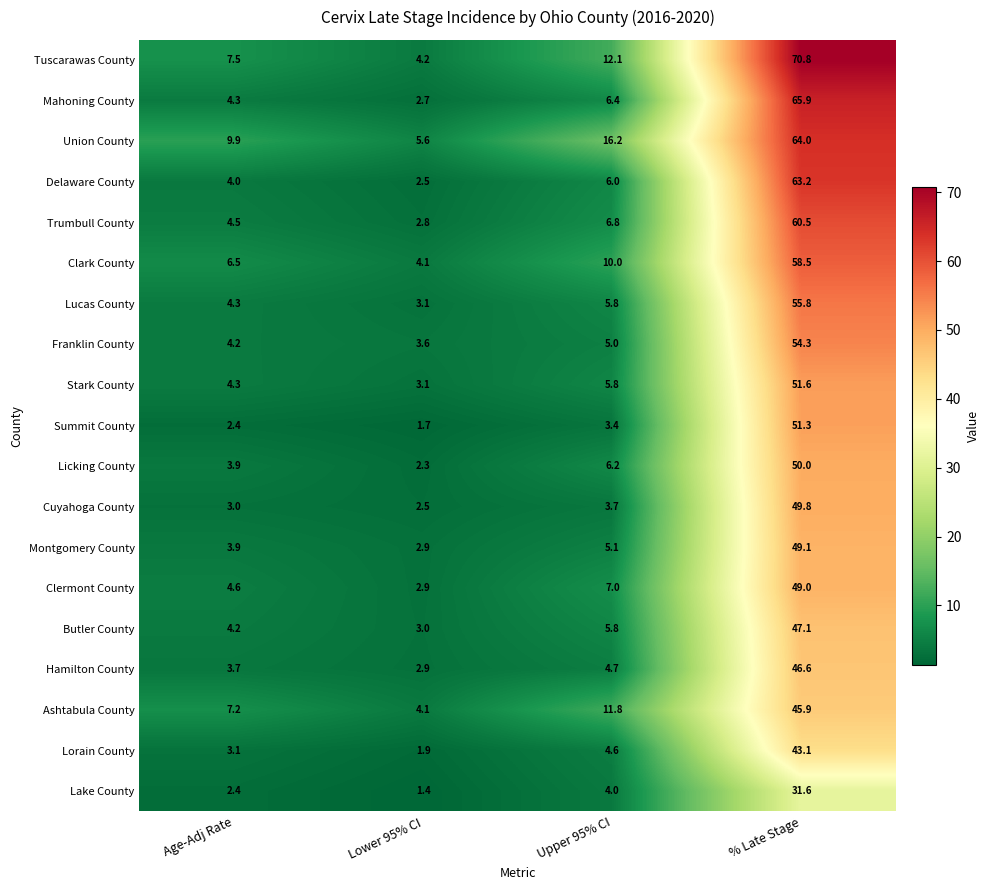

The Lorain County series shows 27.9 at % Late Stage. True or false?

False